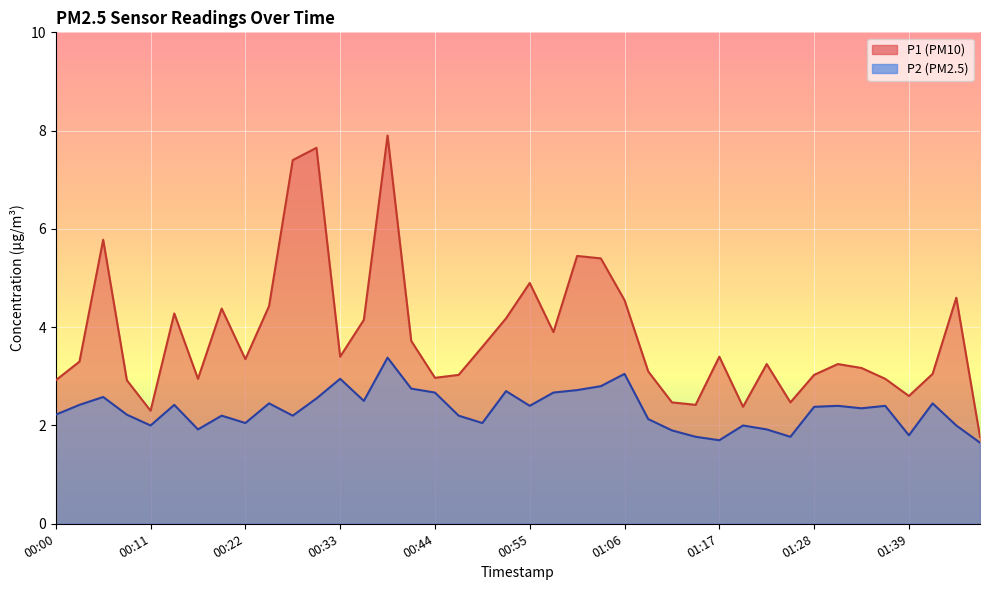

How many data points in P2 are above 2?

29